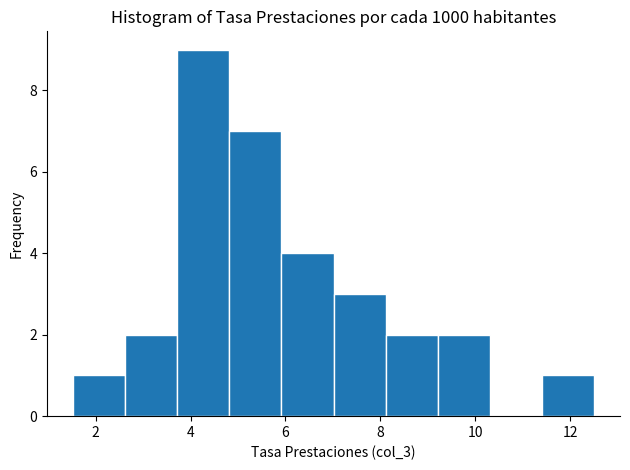

How tall is the bar that spans 11.4 to 12.6 on the x-axis? Neither the bar edges nor the heights are printed on the chart, so give them approximately, as read against the axes.

1